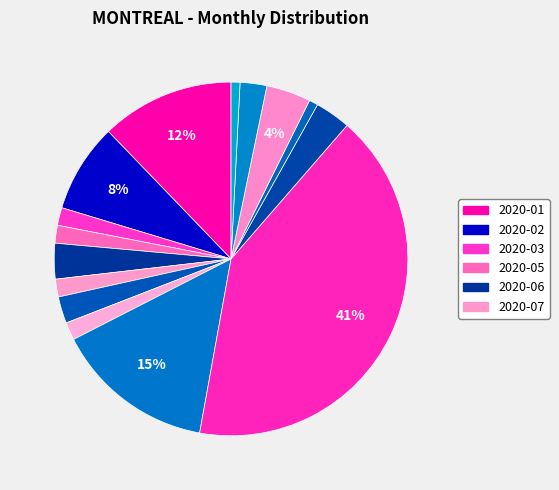

Count the number of slices in the pie.

15